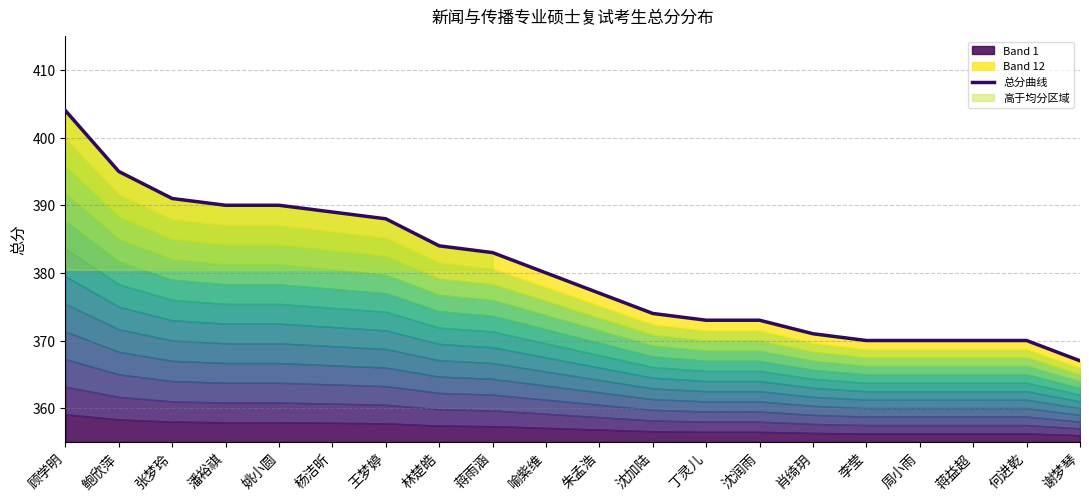

The value at 张梦玲 is 663. True or false?

False